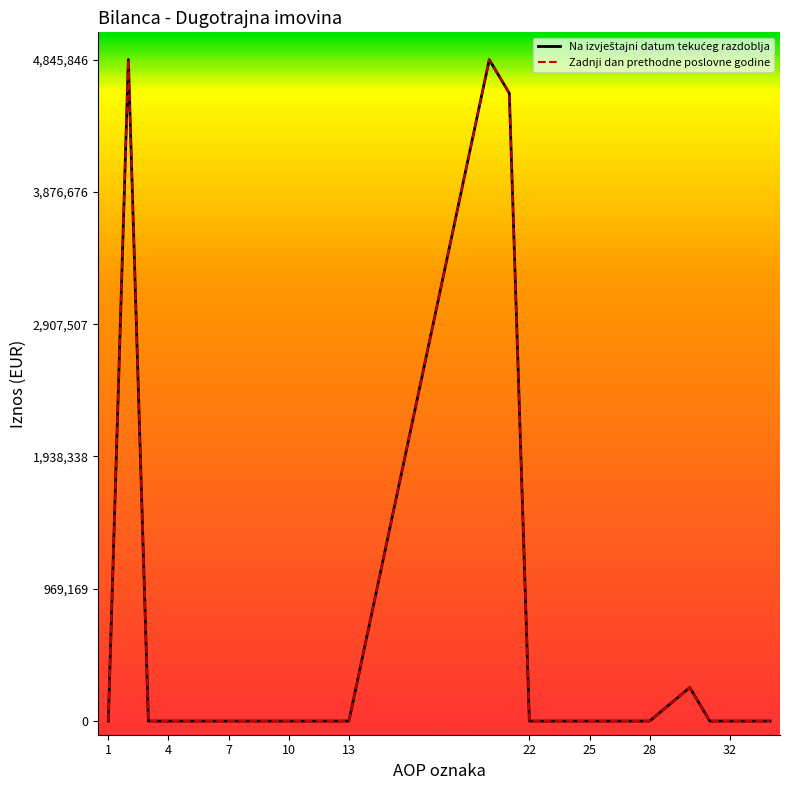

What is the maximum value shown in the chart?

4845846